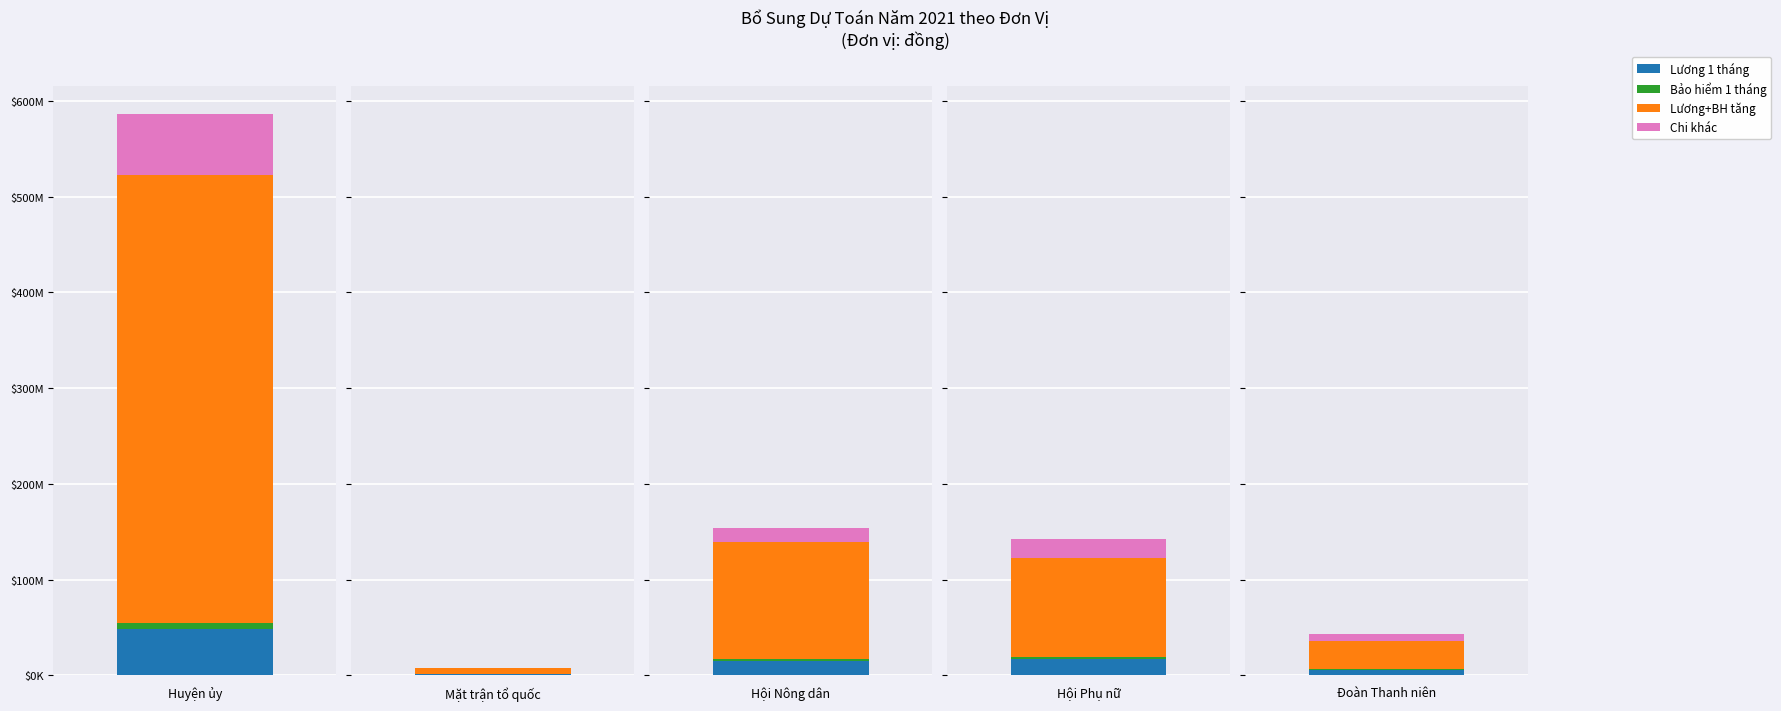

What is the average value of the Chi khác series?

21200000.0